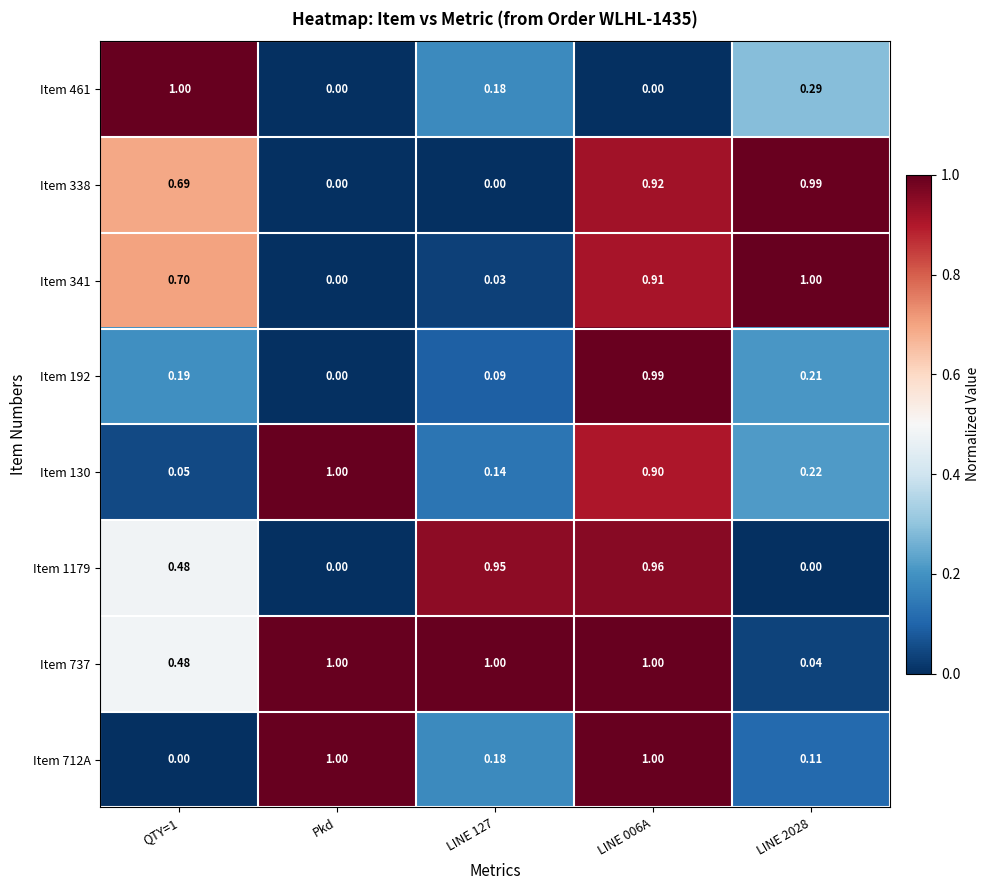

What is the total value across all series at Pkd?

3.0